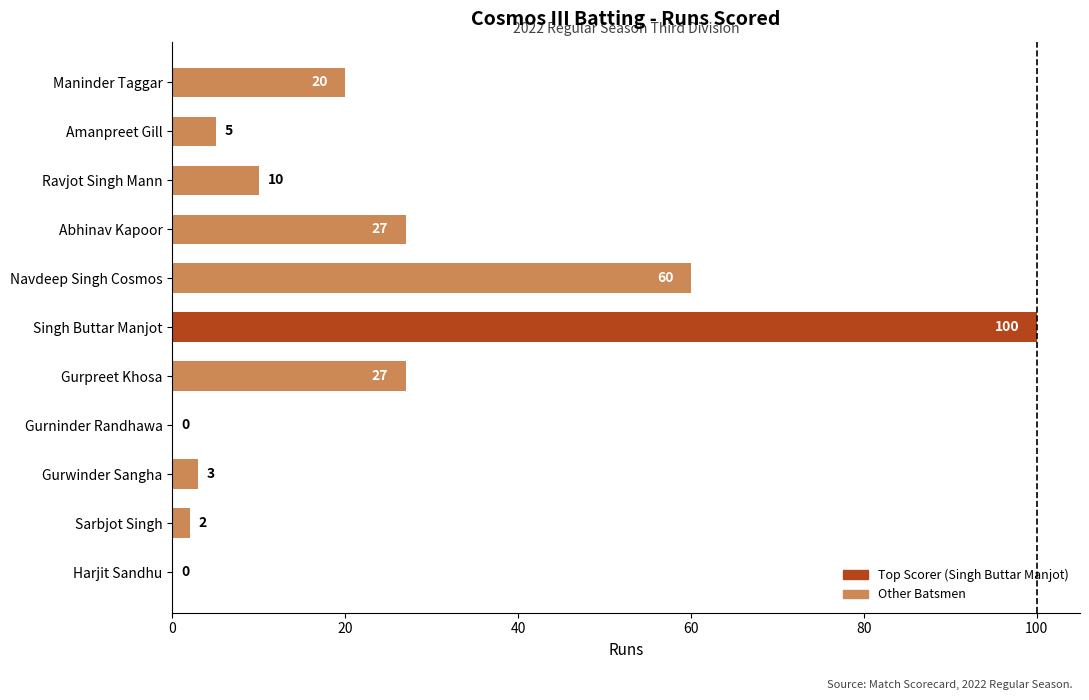

How many categories are shown in the chart?

11